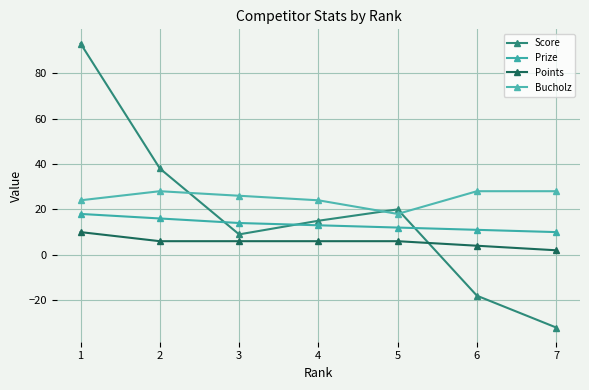

Which series changed the most between 1 and 4?

Score